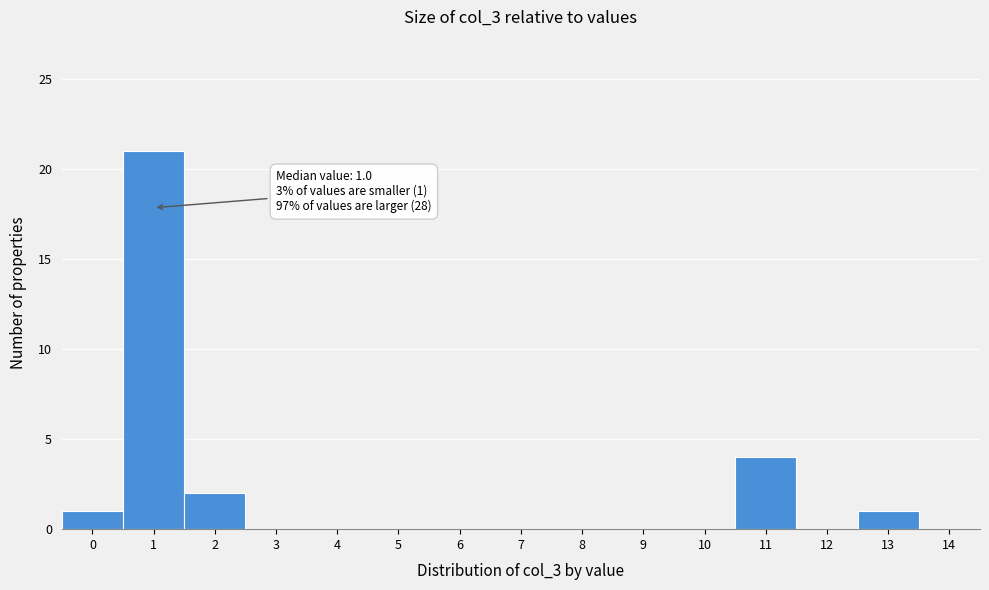

Which range on the x-axis has the tallest bar?

0.5 to 1.5